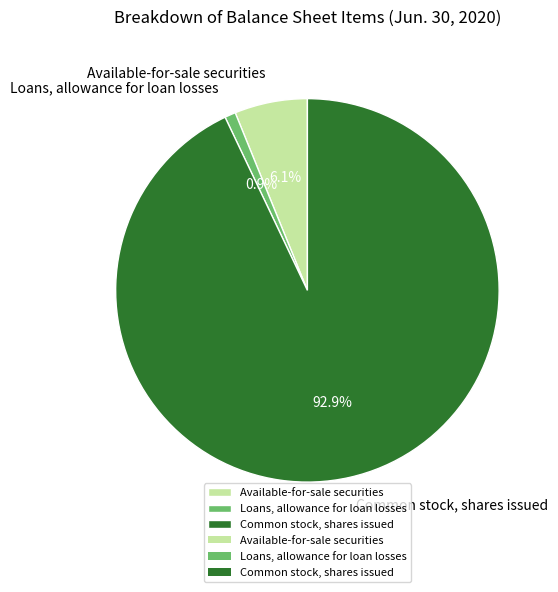

True or false: Common stock, shares issued accounts for 99% of the total.

False